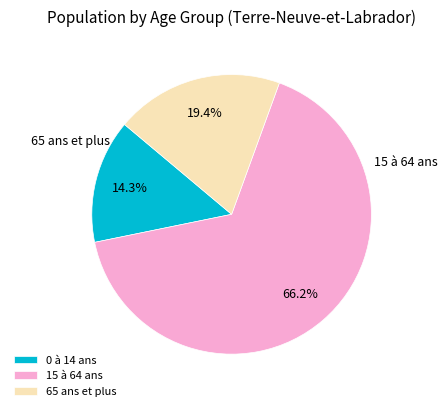

Do 65 ans et plus and 15 à 64 ans together represent more than half of the pie?

Yes